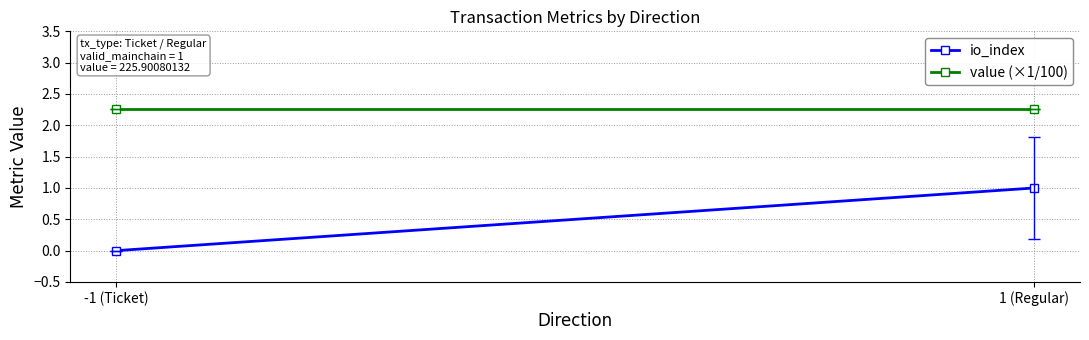

Is the value of value (×1/100) at -1 (Ticket) greater than the value of io_index at 1 (Regular)?

Yes